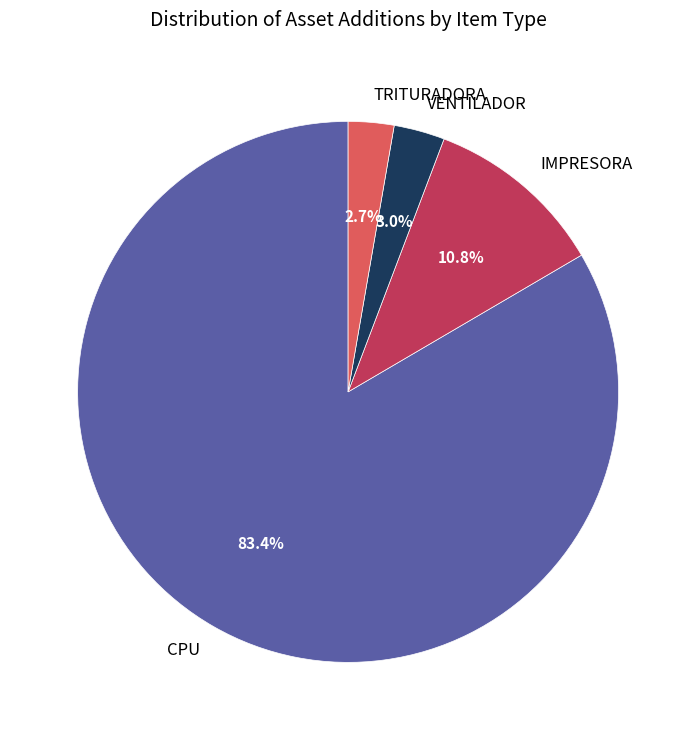

Is there a majority slice in this chart?

Yes